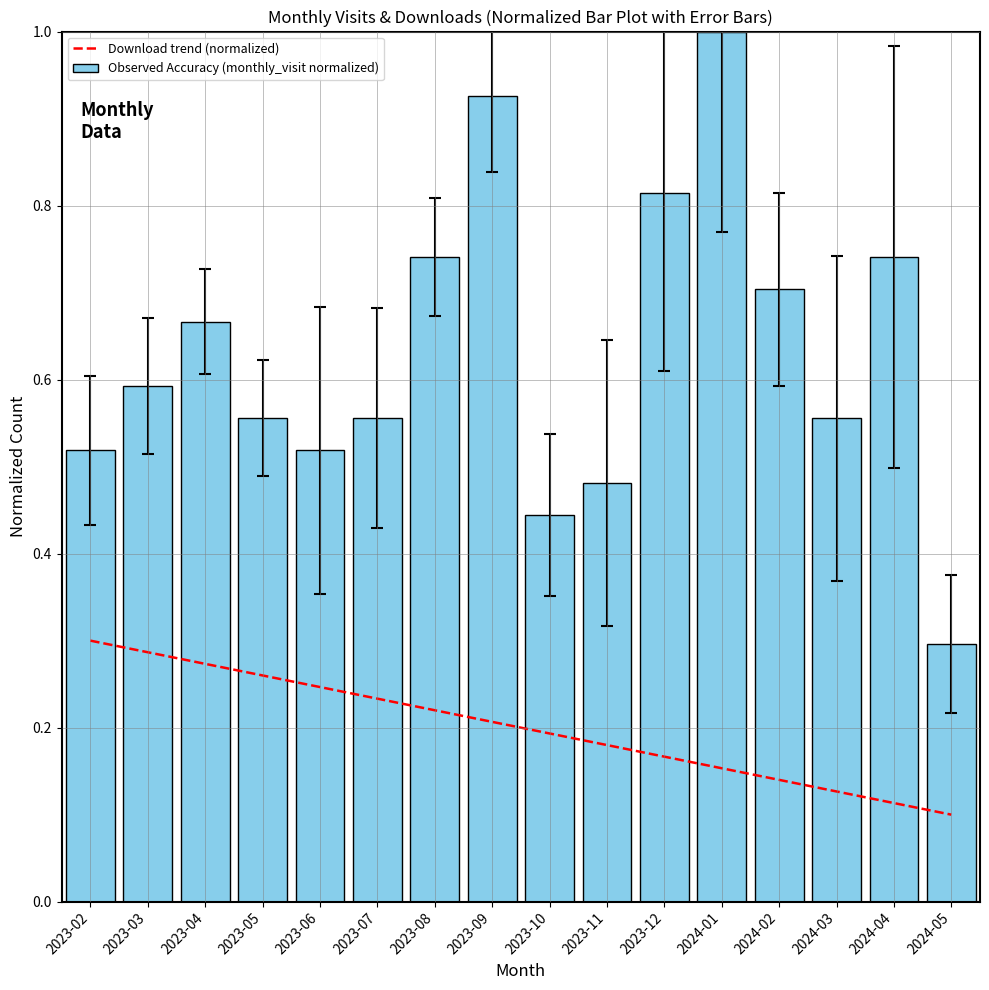

How many values are between 0 and 1?

16